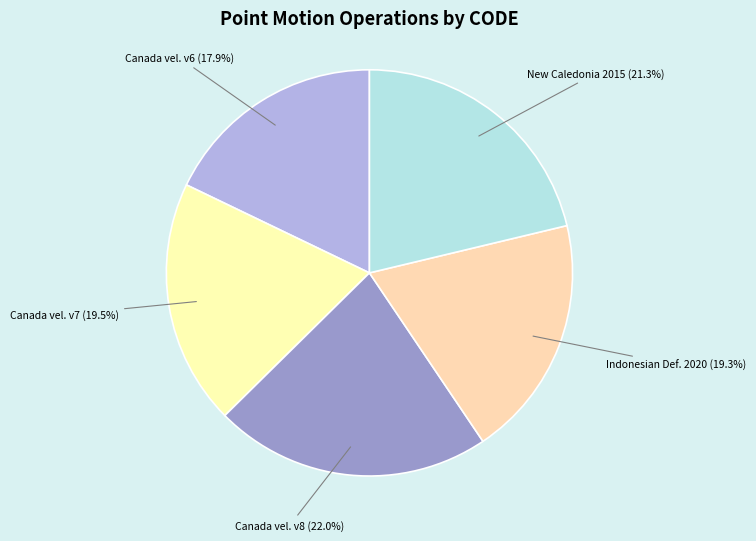

How many slices are in this pie chart?

5